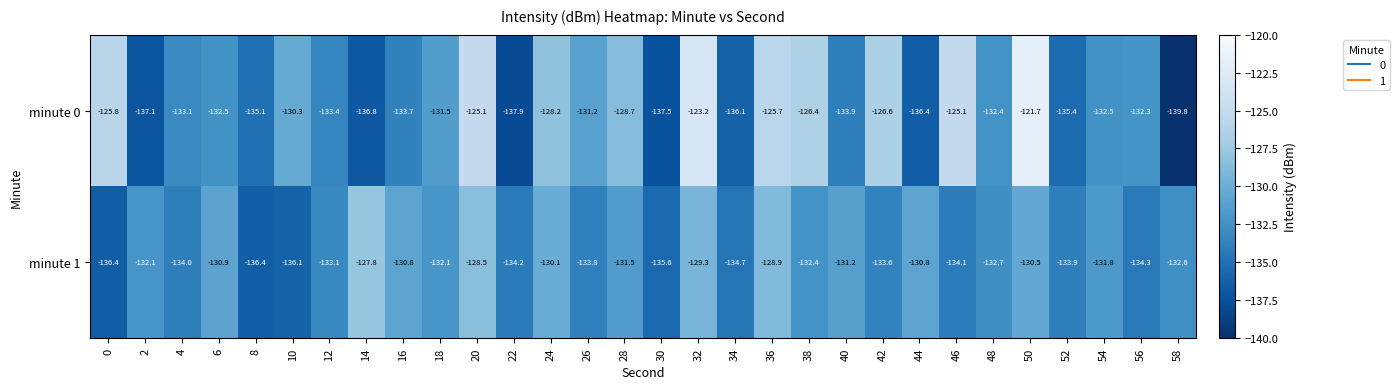

Rank the series by their maximum value, from highest to lowest.

minute 0, minute 1